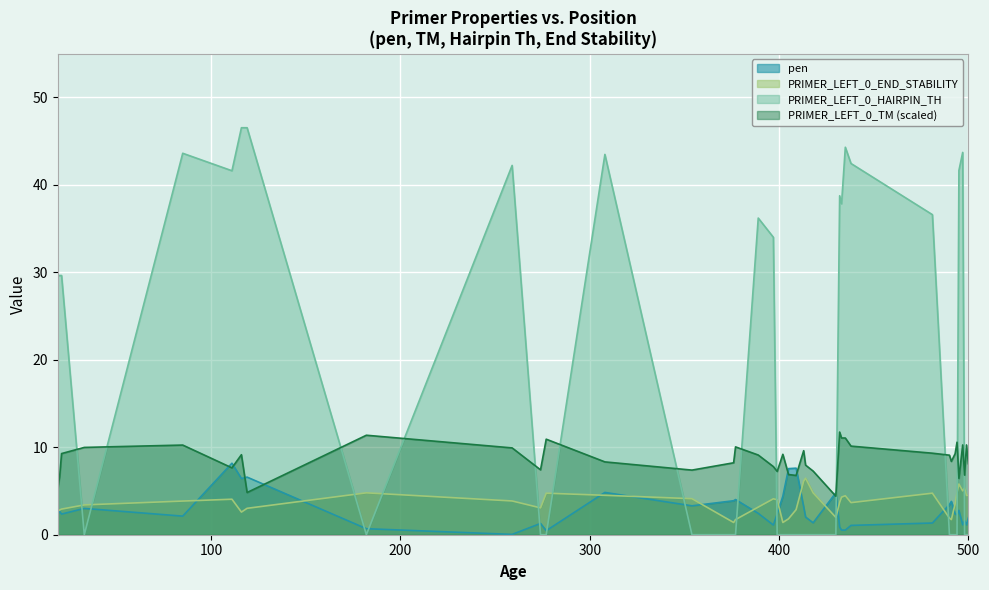

What is the maximum value for PRIMER_LEFT_0_TM (scaled)?

11.7